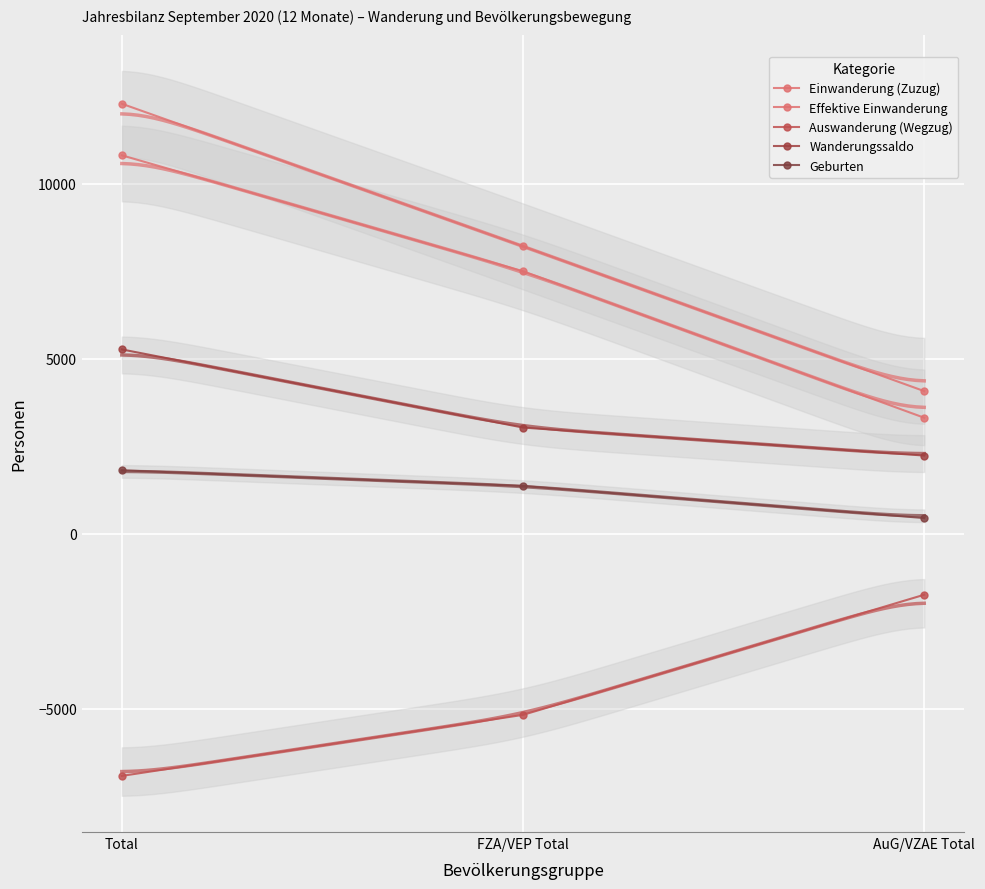

Read the Geburten value at FZA/VEP Total, to the nearest 100.

1400